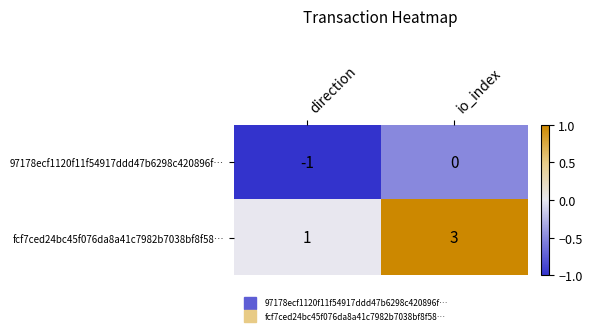

Which series changed the most between direction and io_index?

fcf7ced24bc45f076da8a41c7982b7038bf8f58…